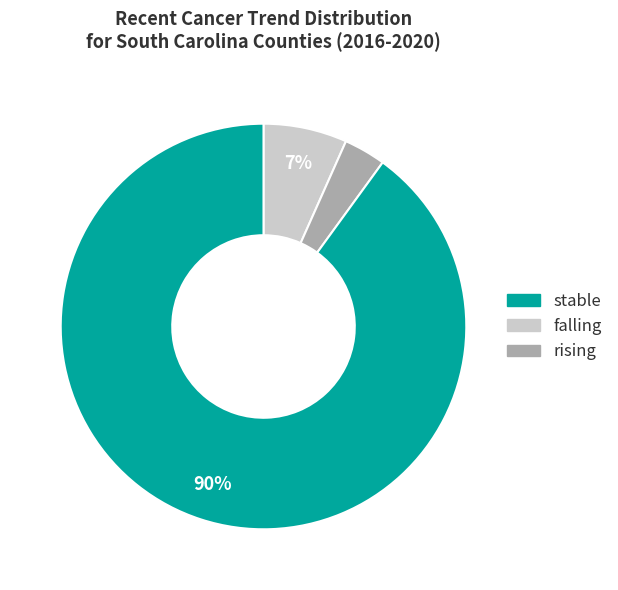

To the nearest percent, what is the average slice percentage?

33%